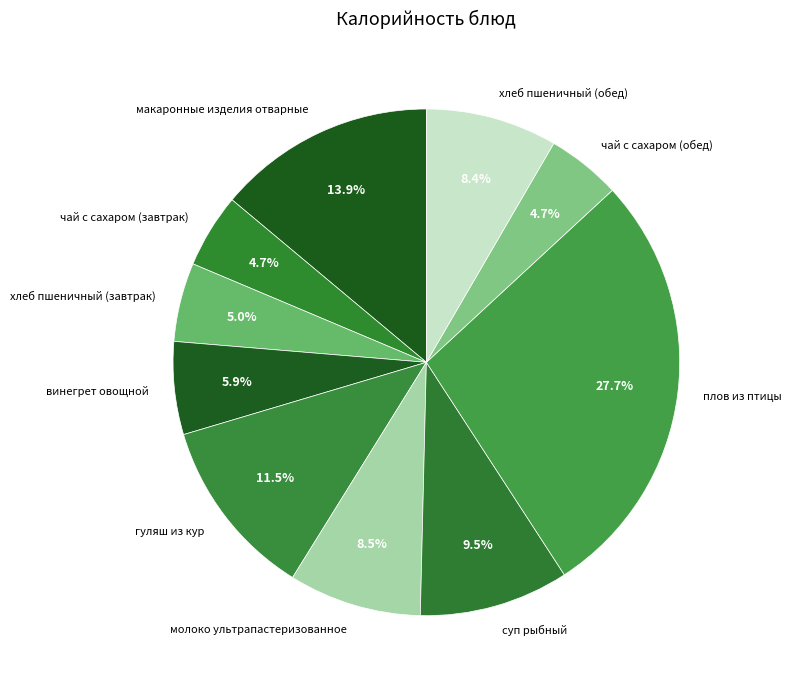

Do хлеб пшеничный (обед) and макаронные изделия отварные together represent more than half of the pie?

No